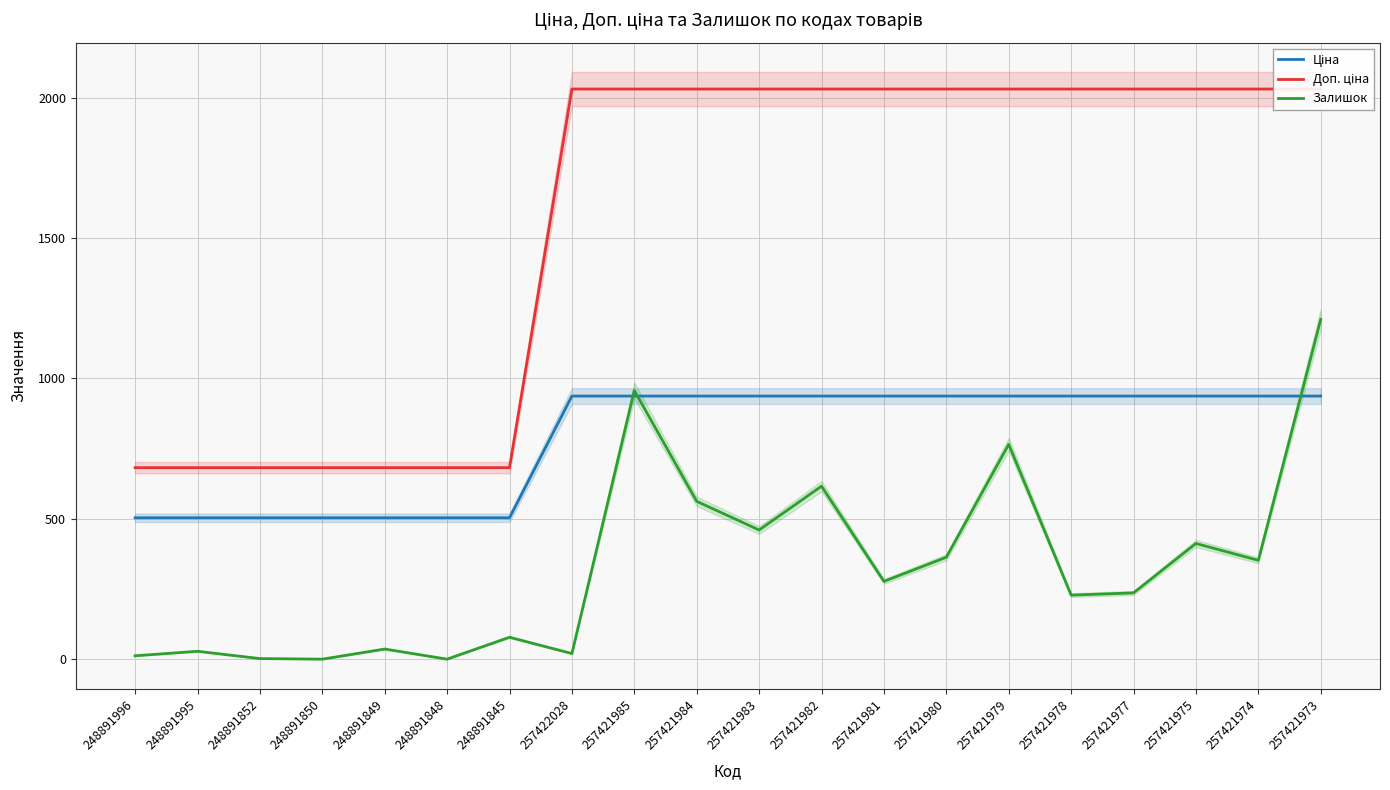

What position from the right is 257421975?

3